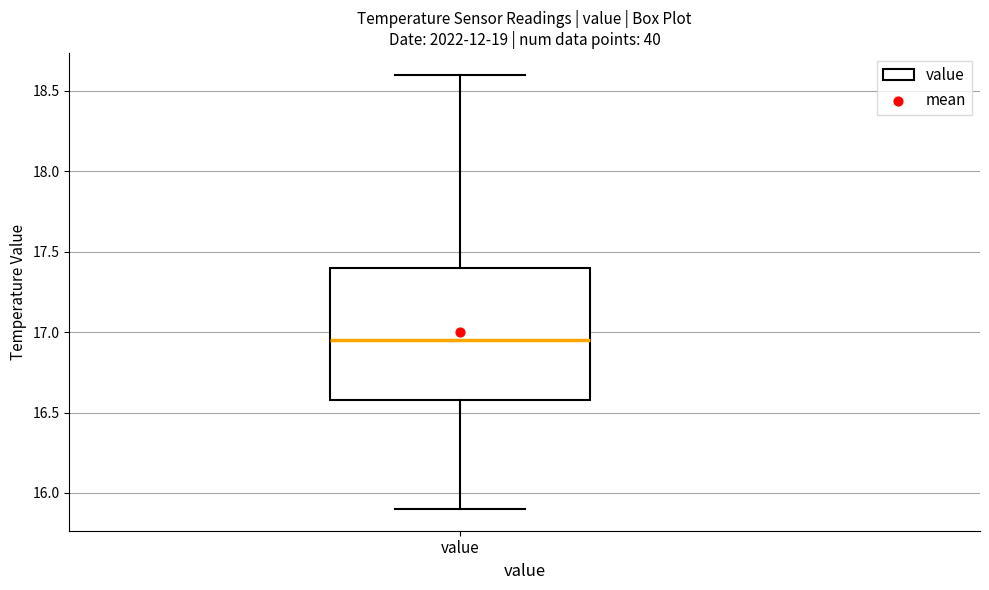

Transcribe this box plot: give where the median line is, the range the box spans, and where the two whiskers end, as read against the y-axis. The values are not printed on the chart, so give them approximately, as read against the axis.

median 16.95, box 16.60 to 17.40, whiskers 15.90 to 18.60